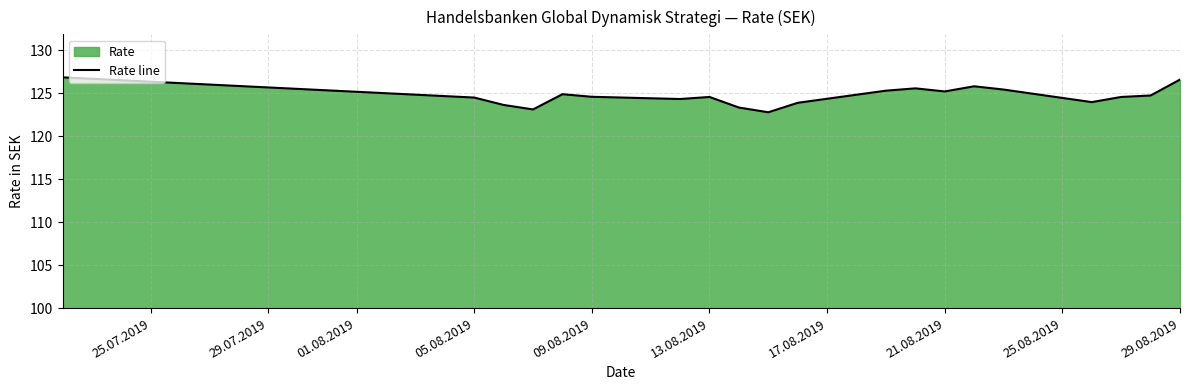

What is the minimum value shown in the chart?

122.8